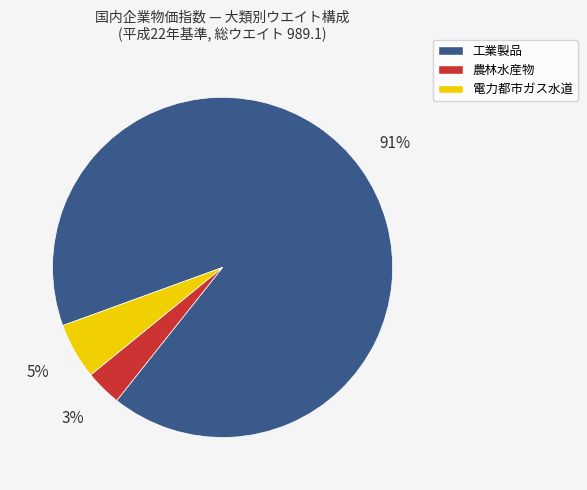

How many slices are in this pie chart?

3